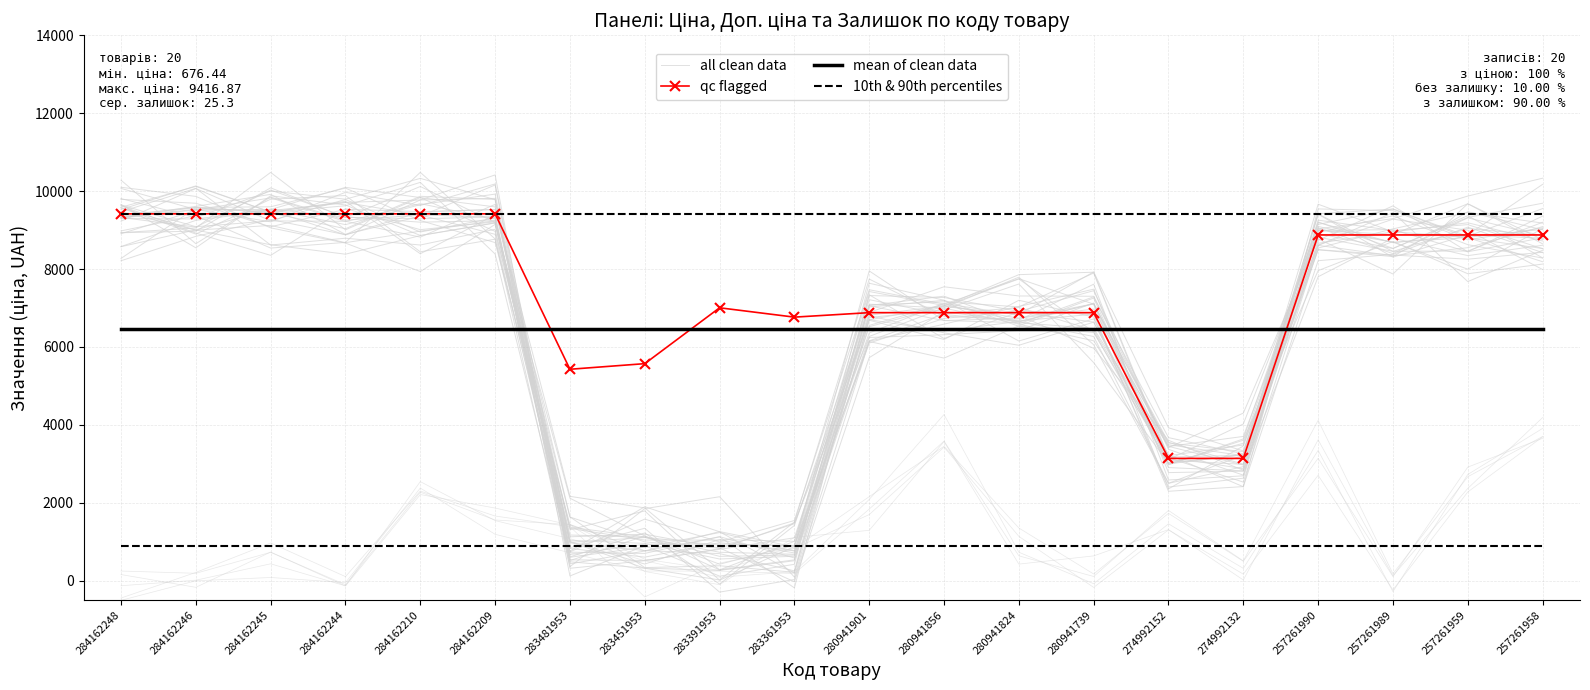

Reading left to right, extract all data points from this chart.

all clean data: 284162248=9569.2	284162246=8896.9	284162245=9792.1	284162244=9887.2	284162210=8441.4	284162209=8765.8	283481953=968.2	283451953=770.2	283391953=692.0	283361953=249.9	280941901=7319.2	280941856=7268.4	280941824=6912.5	280941739=7443.1	274992152=3370.6	274992132=2707.2	257261990=9059.0	257261989=8395.1	257261959=9313.8	257261958=8849.6
qc flagged: 284162248=9416.9	284162246=9416.9	284162245=9416.9	284162244=9416.9	284162210=9416.9	284162209=9416.9	283481953=5425.9	283451953=5569.9	283391953=7004.3	283361953=6764.4	280941901=6879.5	280941856=6879.5	280941824=6879.5	280941739=6879.5	274992152=3137.0	274992132=3137.0	257261990=8874.6	257261989=8874.6	257261959=8874.6	257261958=8874.6
mean of clean data: 284162248=6450.0	284162246=6450.0	284162245=6450.0	284162244=6450.0	284162210=6450.0	284162209=6450.0	283481953=6450.0	283451953=6450.0	283391953=6450.0	283361953=6450.0	280941901=6450.0	280941856=6450.0	280941824=6450.0	280941739=6450.0	274992152=6450.0	274992132=6450.0	257261990=6450.0	257261989=6450.0	257261959=6450.0	257261958=6450.0
10th & 90th percentiles: 284162248=883.9	284162246=883.9	284162245=883.9	284162244=883.9	284162210=883.9	284162209=883.9	283481953=883.9	283451953=883.9	283391953=883.9	283361953=883.9	280941901=883.9	280941856=883.9	280941824=883.9	280941739=883.9	274992152=883.9	274992132=883.9	257261990=883.9	257261989=883.9	257261959=883.9	257261958=883.9